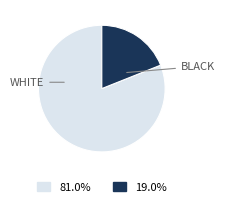

Is there any slice that represents more than half of the pie?

Yes